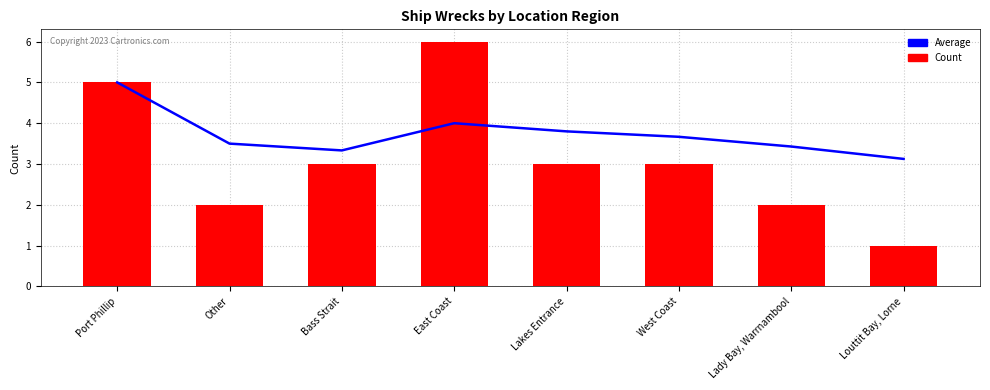

What is the smallest value displayed?

1.0